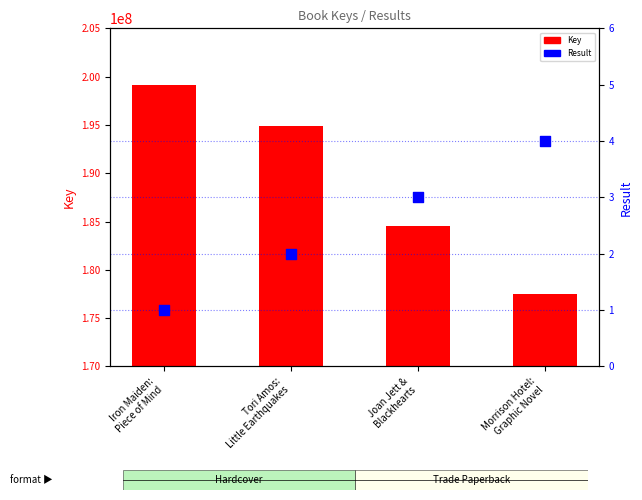

At how many categories does at least one series exceed 181783132?

3